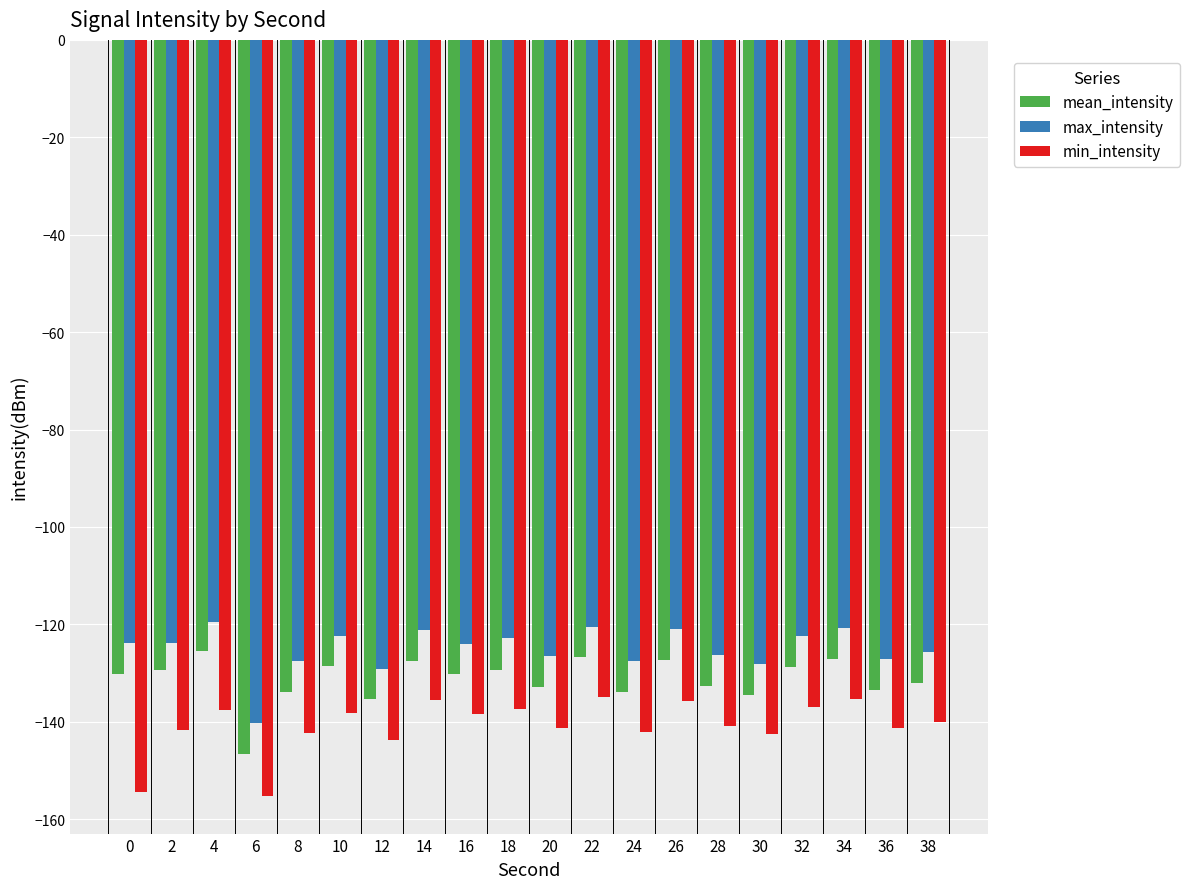

What is the greatest value displayed?

-119.5